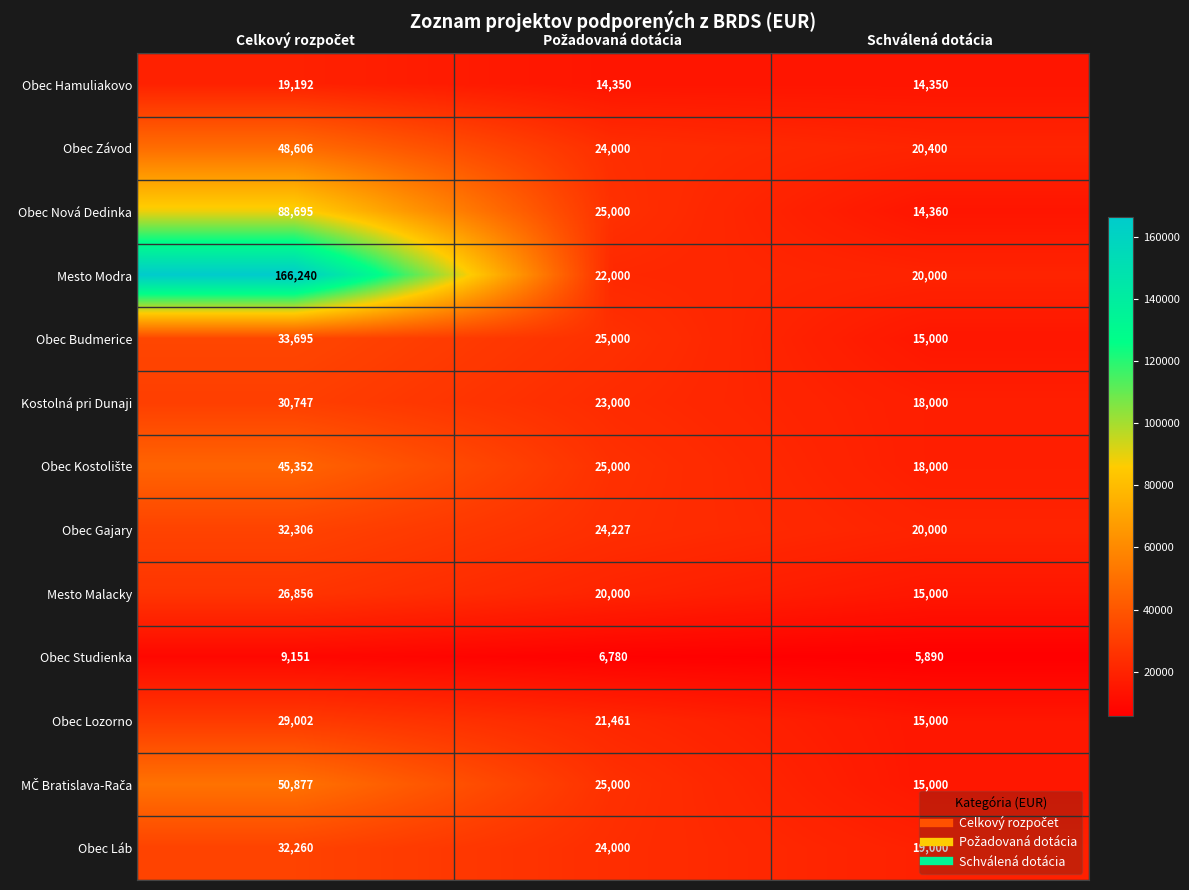

How many Obec Závod values are between 20400 and 48606?

3